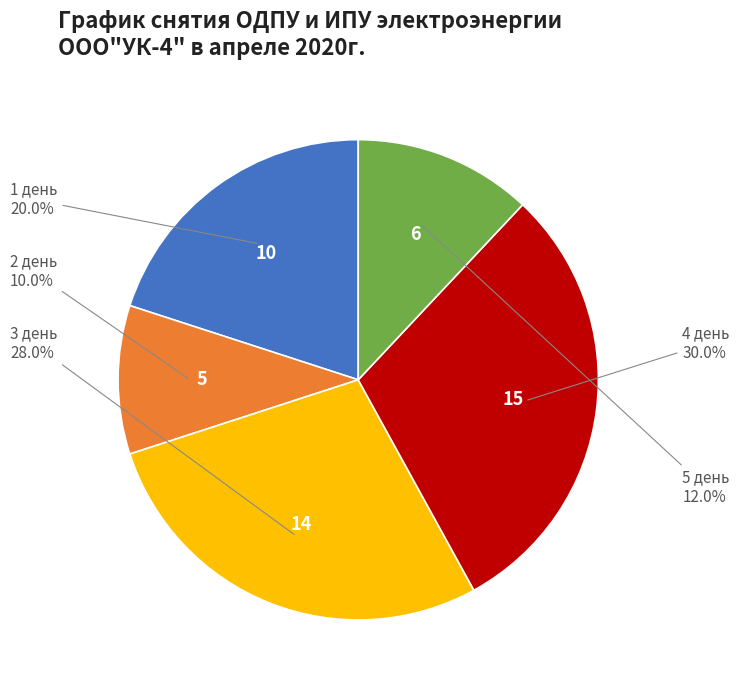

Is there any slice that represents more than half of the pie?

No